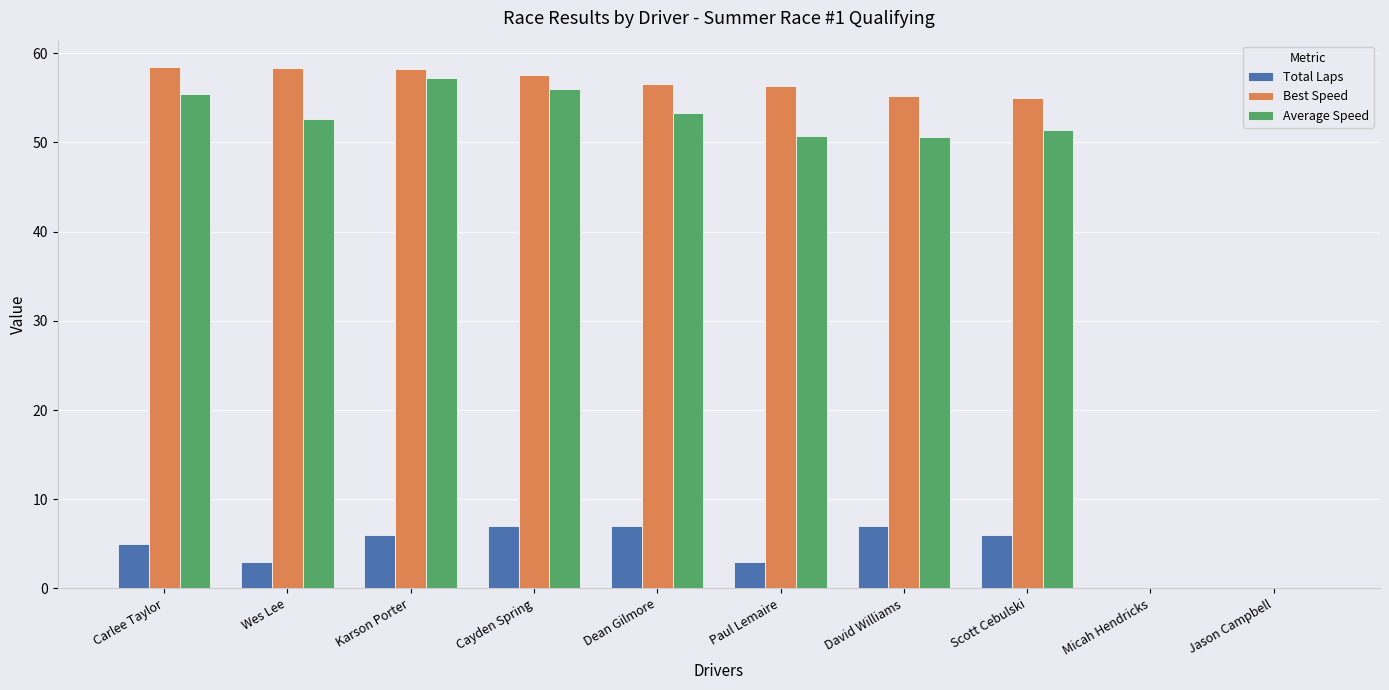

The Best Speed series shows 57.5 at Cayden Spring. True or false?

True